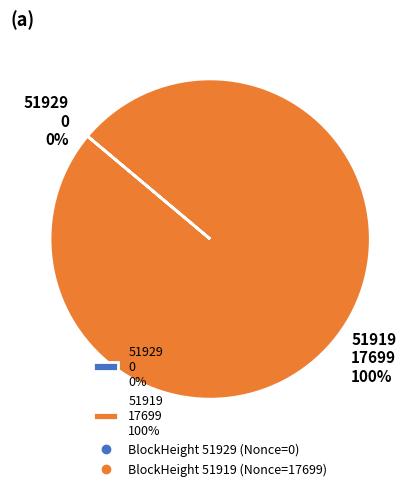

Does any single category account for the majority?

Yes